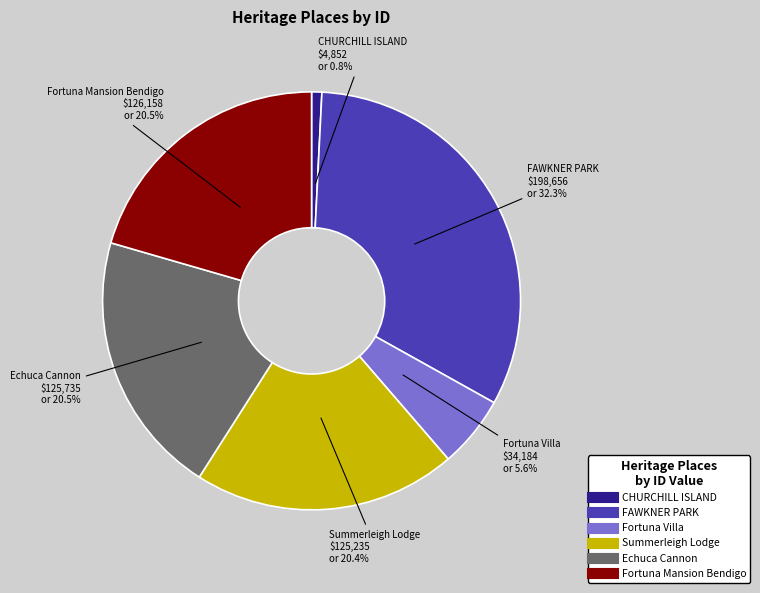

How much of the chart is everything except Fortuna Villa?

94.4%